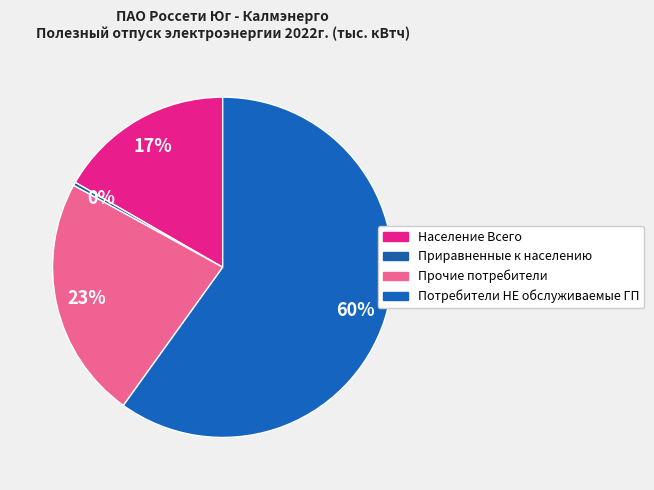

The Приравненные к населению slice represents 0% of the pie. True or false?

True